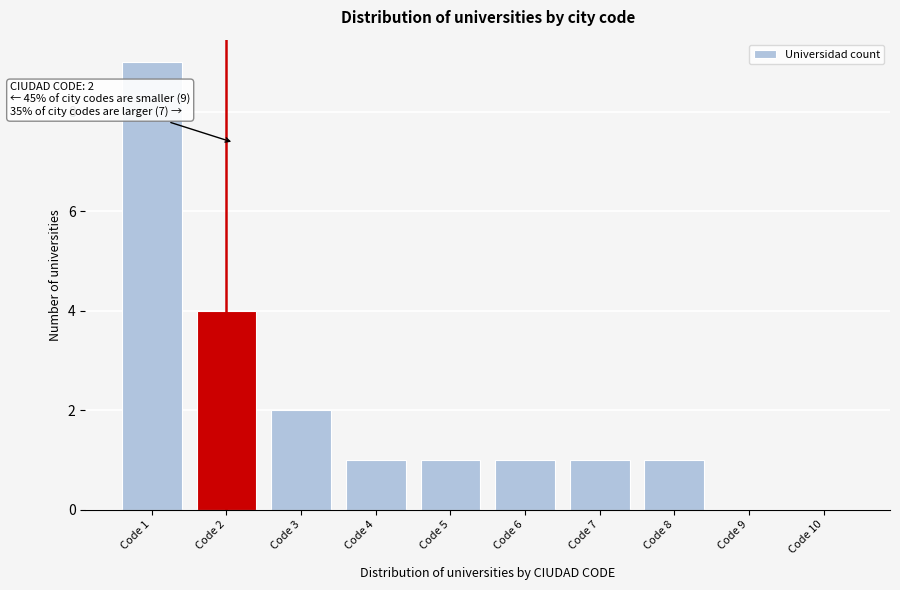

Reading left to right, transcribe all the data shown in this chart.

Code 1=9	Code 2=4	Code 3=2	Code 4=1	Code 5=1	Code 6=1	Code 7=1	Code 8=1	Code 9=0	Code 10=0